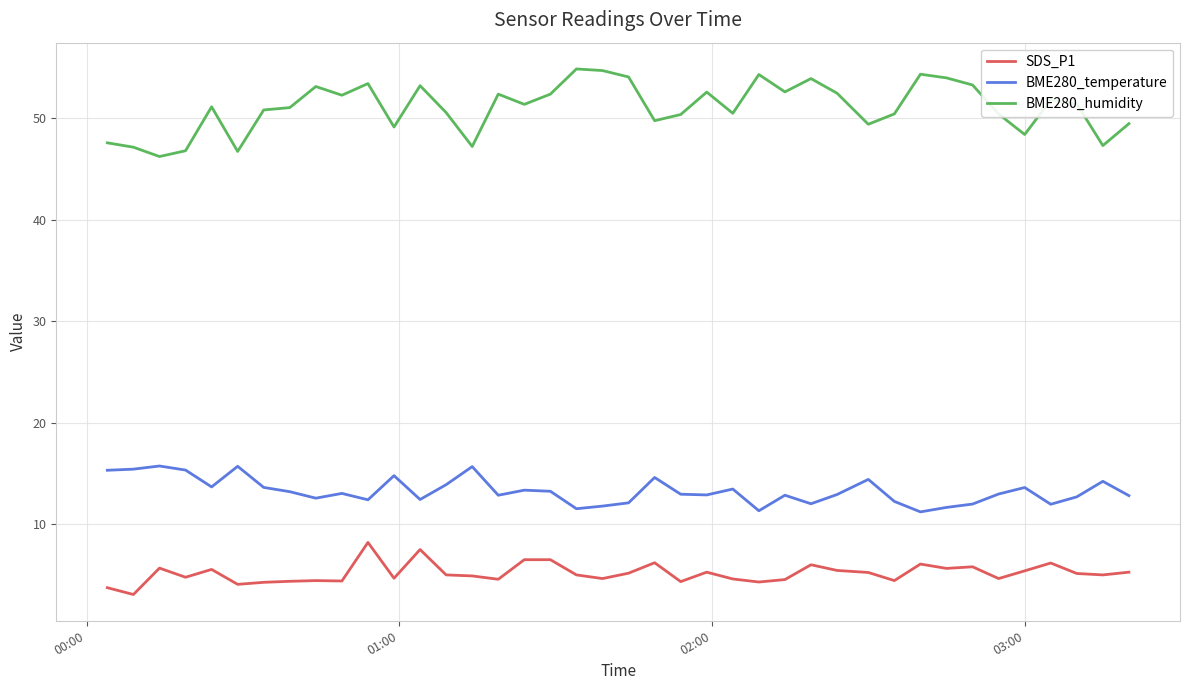

Which series has the widest spread of values?

BME280_humidity